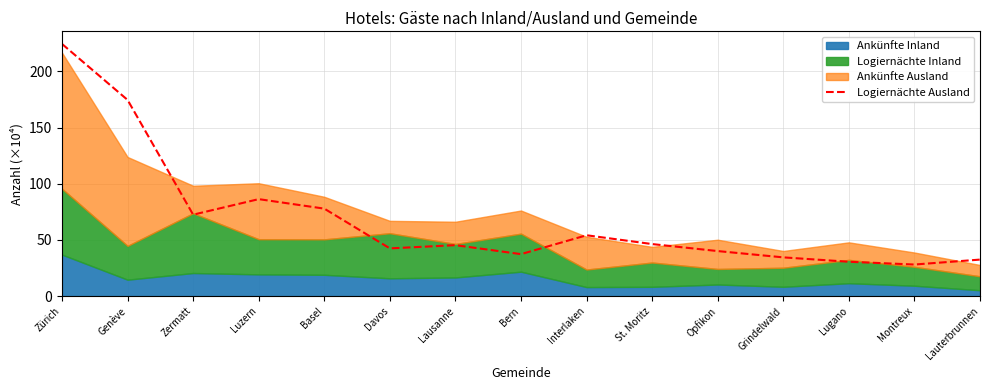

The value at St. Moritz is 12.0. True or false?

False